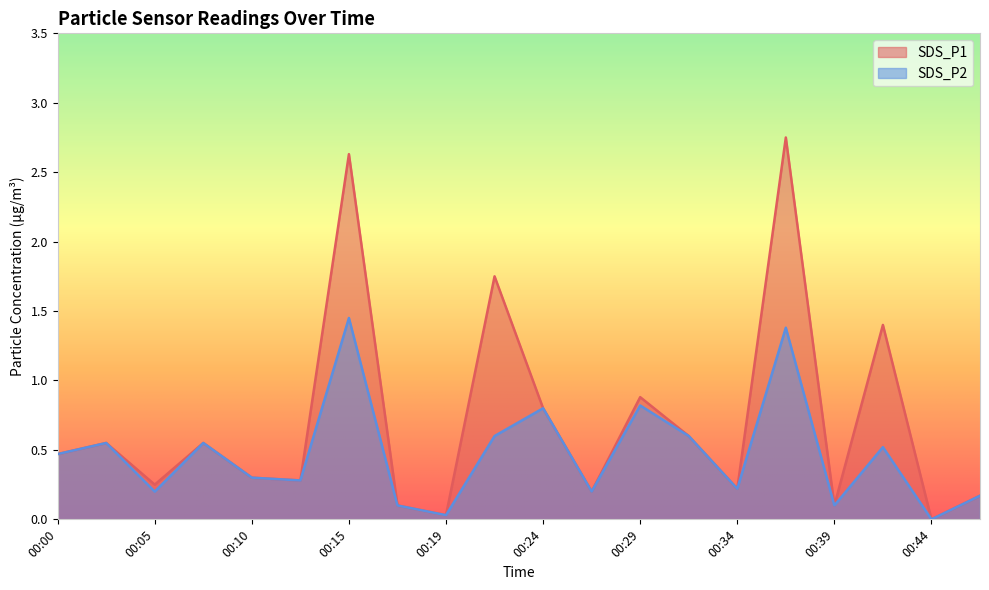

True or false: SDS_P1 and SDS_P2 cross at least once.

False